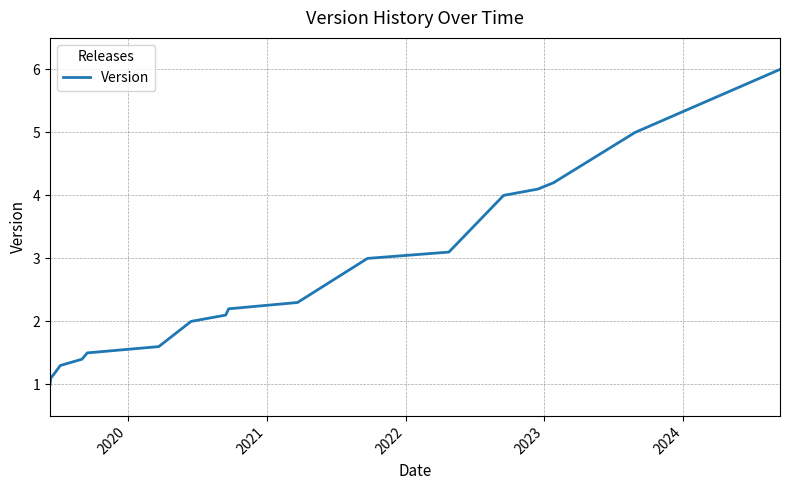

What is the difference between the maximum and minimum values?

5.0